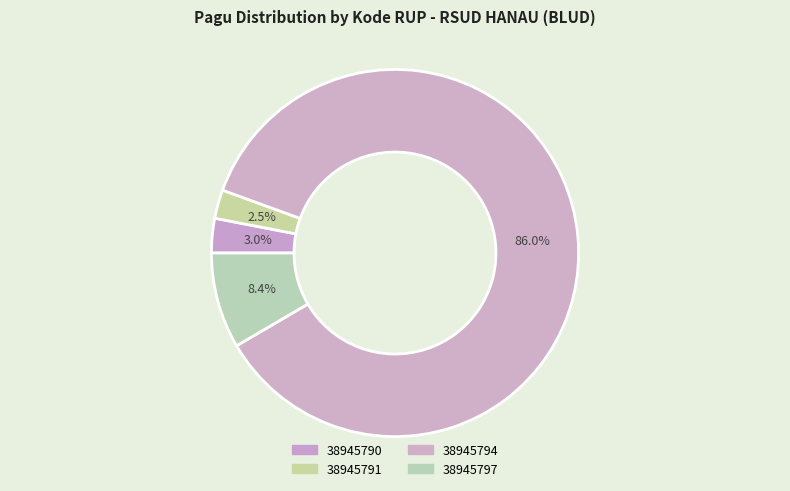

To the nearest percent, what is the difference between the largest and smallest slice percentages?

83%